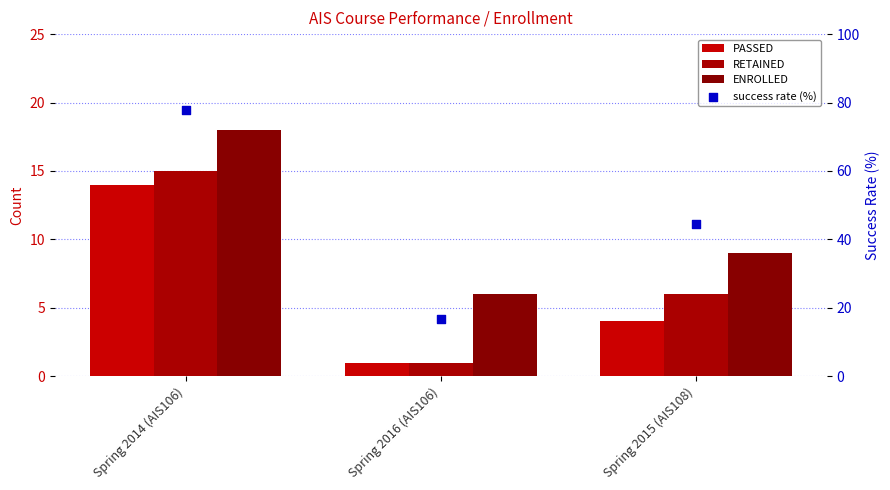

Which series contains the highest Y value?

success rate (%)